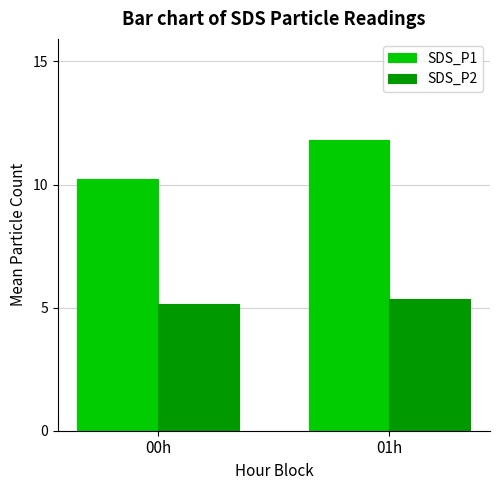

Are the bars grouped side by side (vs. stacked)?

Yes